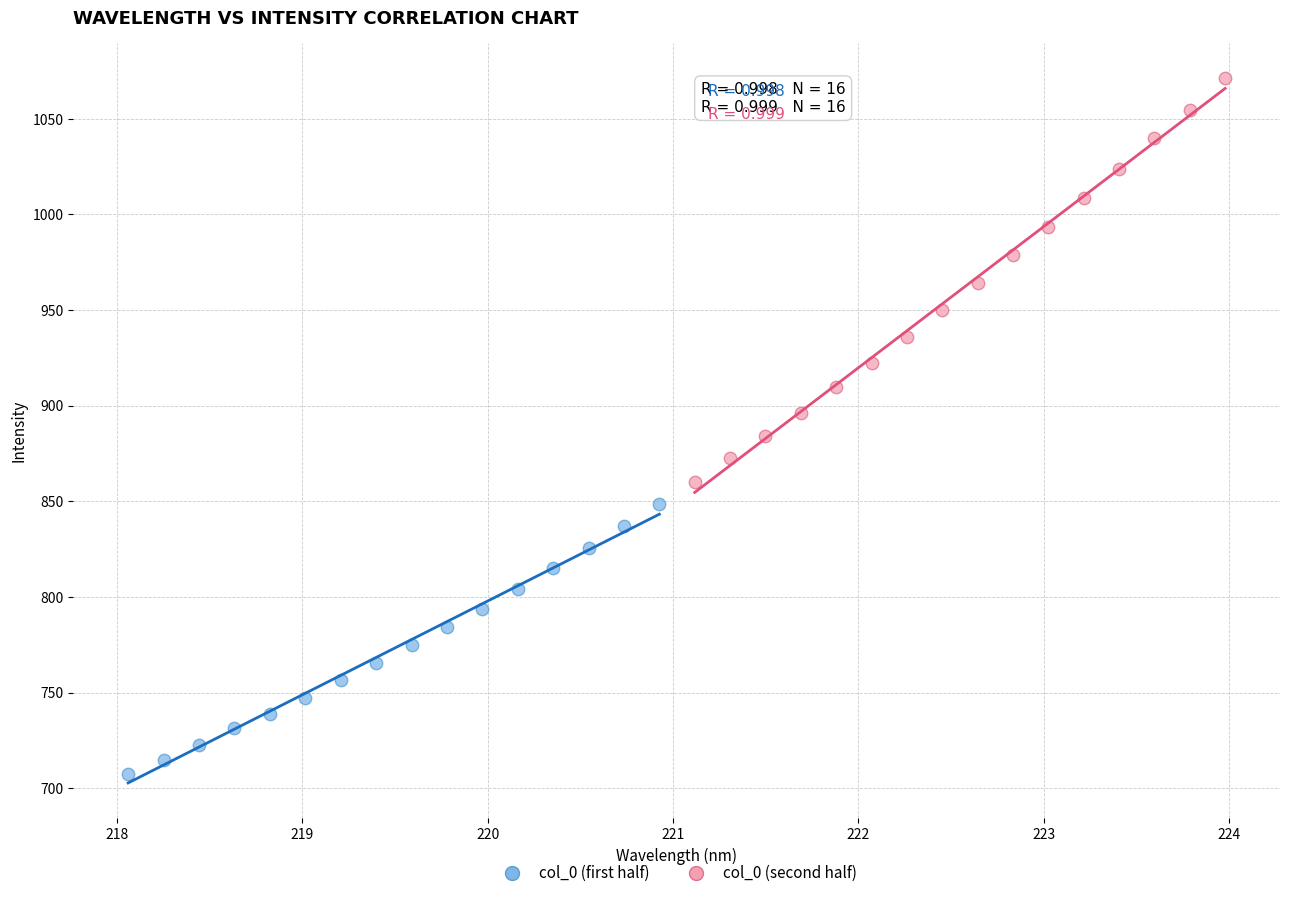

Which series reaches the minimum Y coordinate?

col_0 (first half)